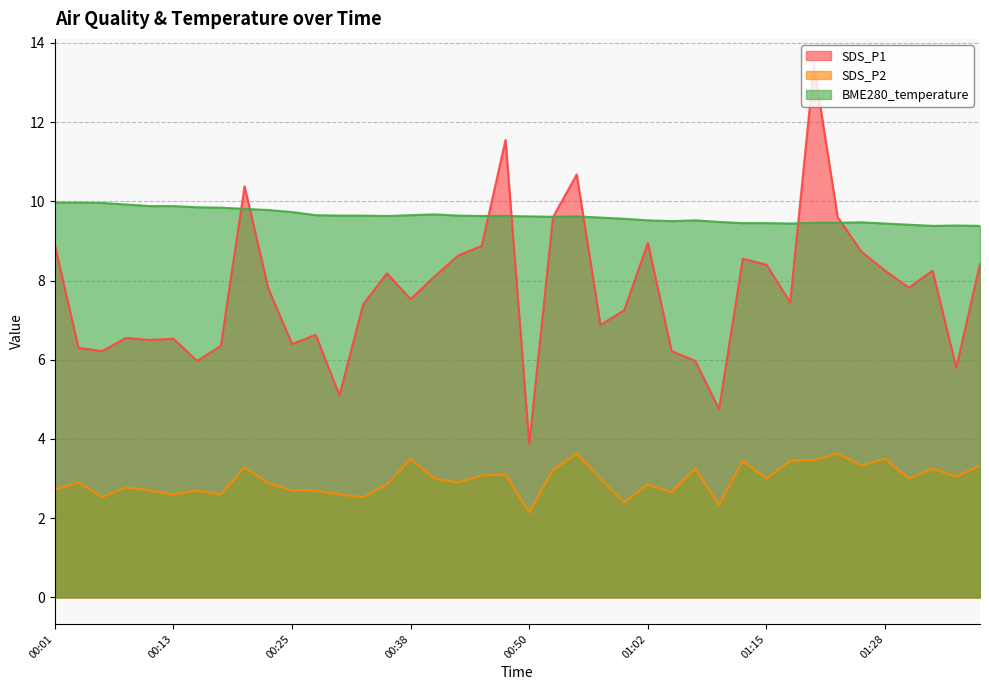

True or false: SDS_P1 and SDS_P2 intersect in this chart.

False